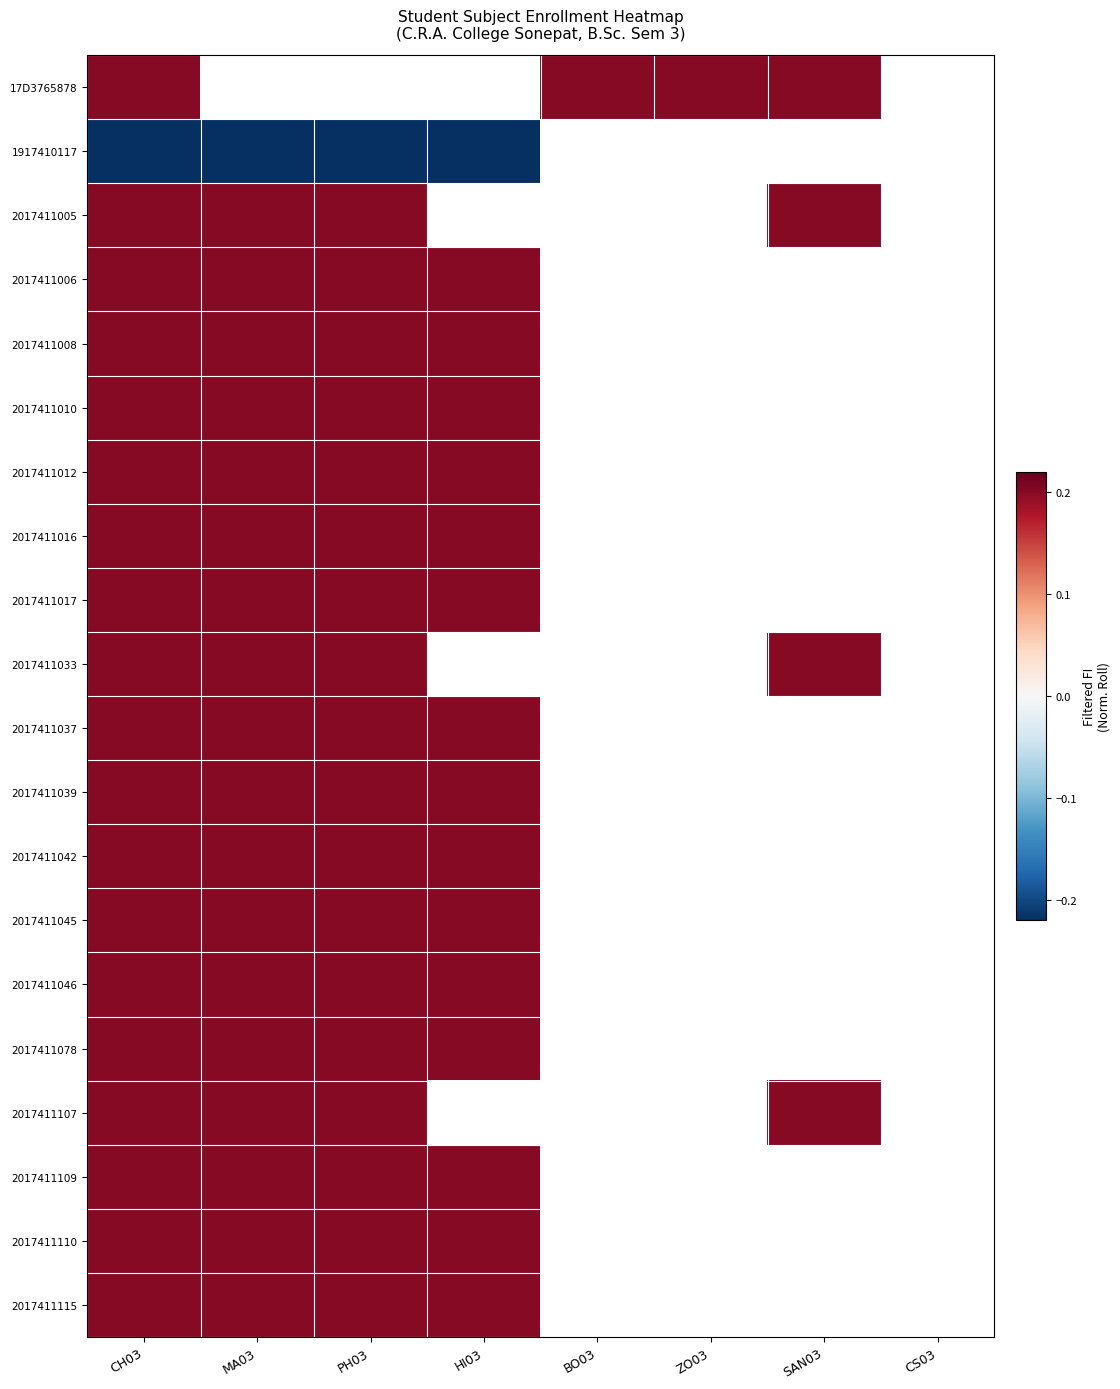

What value does the 2017411010 series have at MA03?

0.2